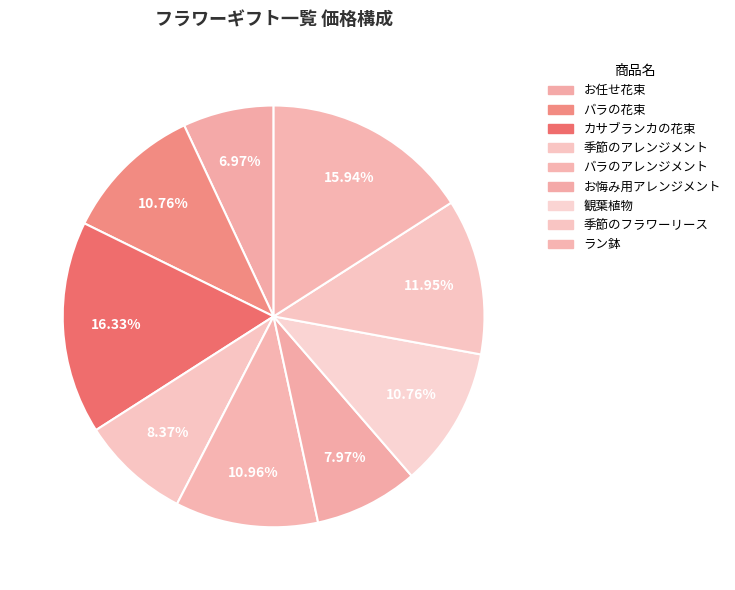

To the nearest percent, what is the difference between the 観葉植物 and 季節のフラワーリース slice percentages?

1%